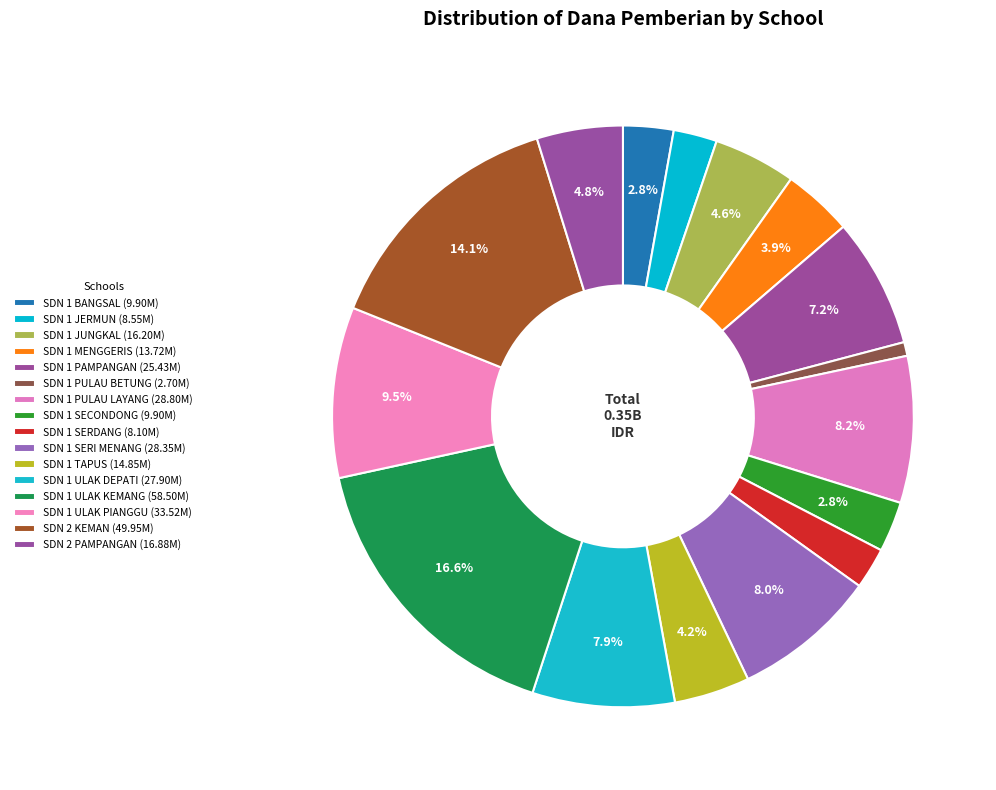

Count the number of slices in the pie.

16